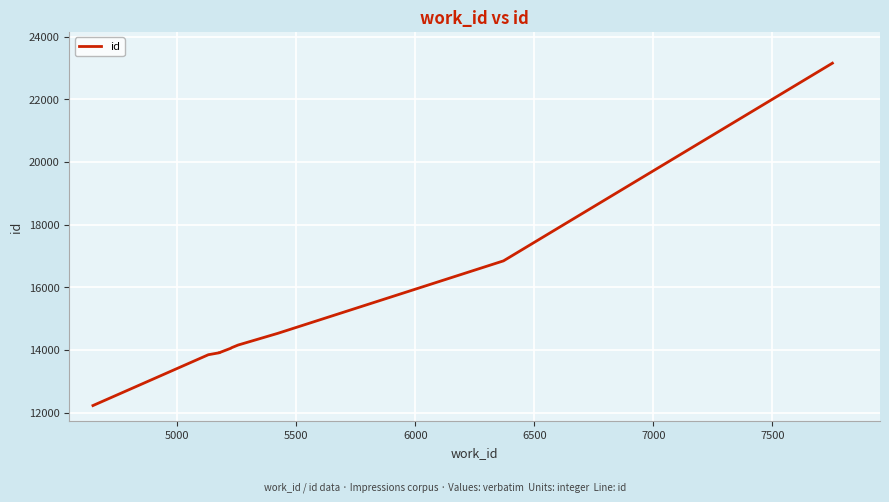

What is the smallest value displayed?

12225